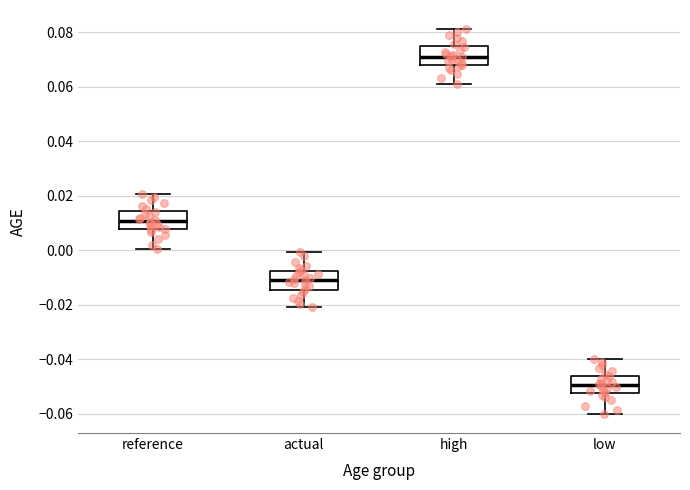

Reading left to right, read every box against the y-axis: the position of its median line, the range the box covers, and the ends of its whiskers. The values are not printed on the chart, so give them approximately, as read against the axis.

reference: median 0.010, box 0.008 to 0.014, whiskers 0.000 to 0.020
actual: median -0.010, box -0.014 to -0.008, whiskers -0.020 to 0.000
high: median 0.070, box 0.068 to 0.074, whiskers 0.062 to 0.082
low: median -0.050, box -0.052 to -0.046, whiskers -0.060 to -0.040